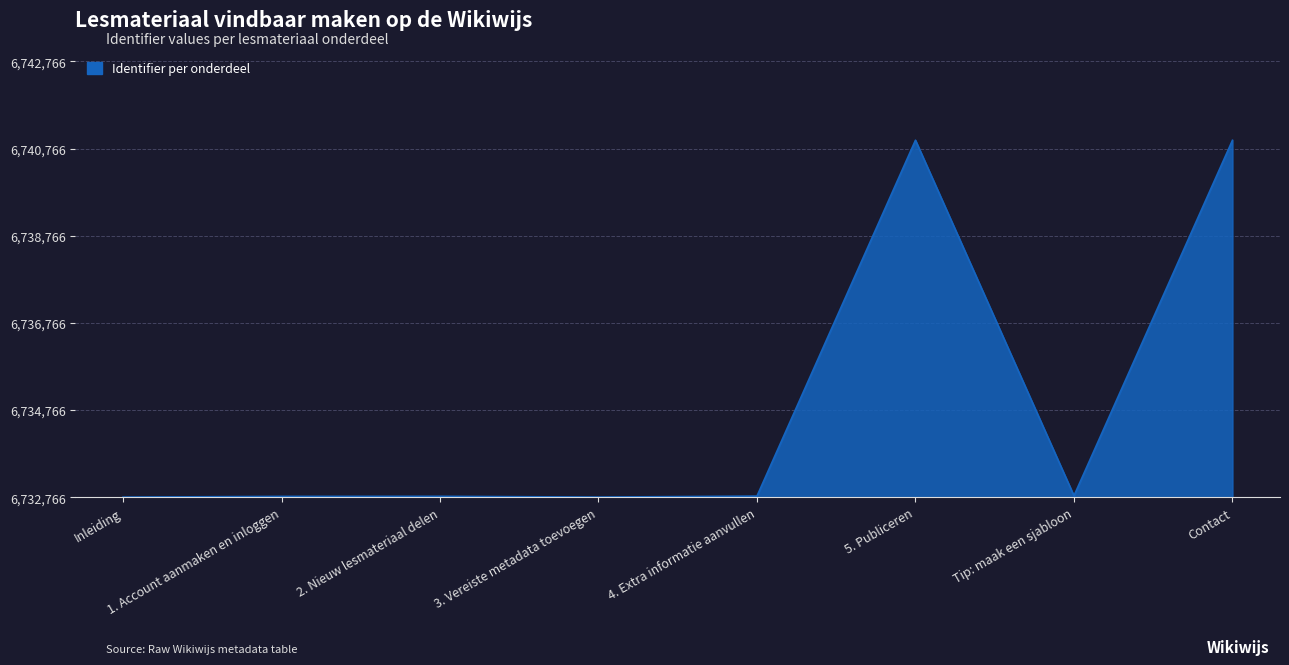

Does the chart display data point markers on the line(s)?

No